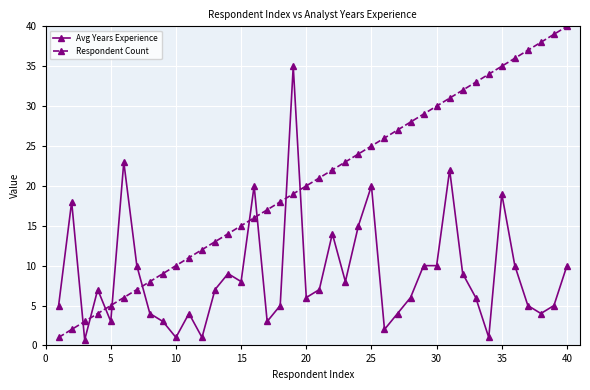

Rank the series by their maximum value, from lowest to highest.

Avg Years Experience, Respondent Count